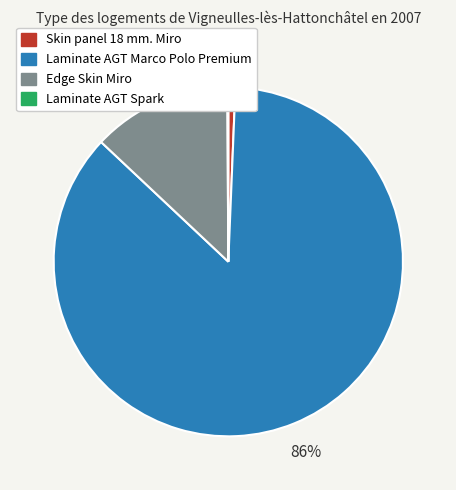

True or false: Laminate AGT Marco Polo Premium accounts for 86% of the total.

True